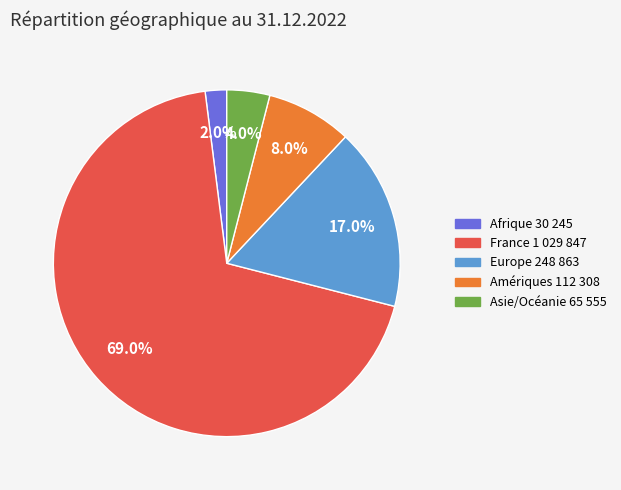

How many segments does this pie chart have?

5